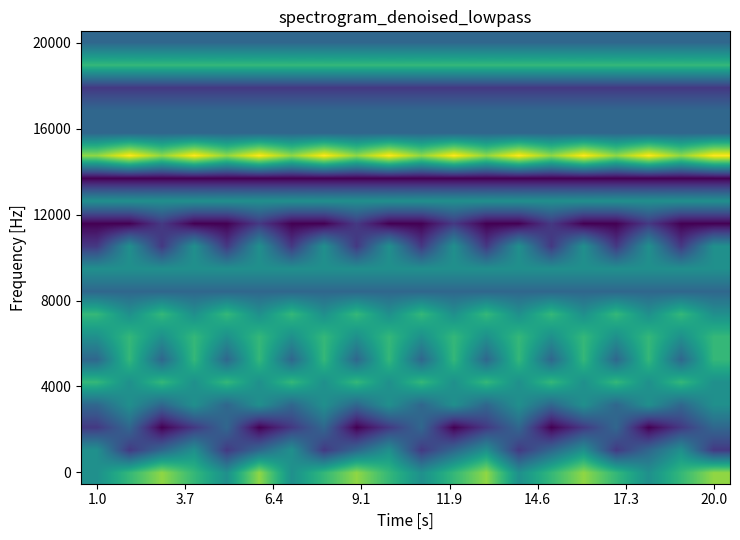

At how many categories does at least one series exceed 4?

20